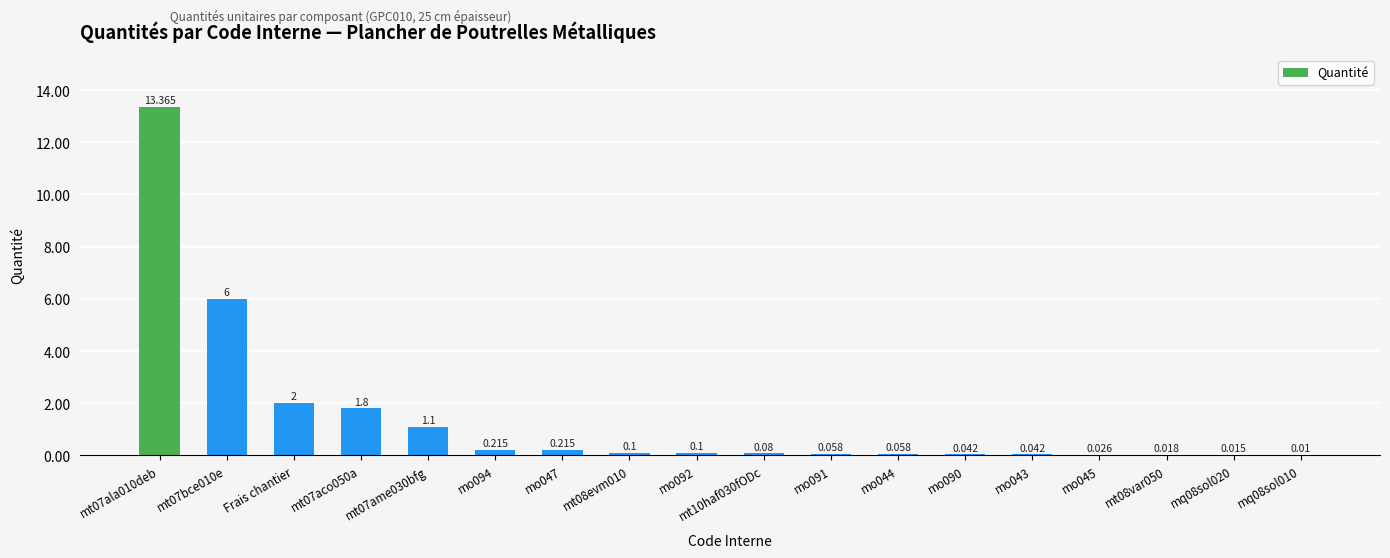

What is the sum of all values?

25.2